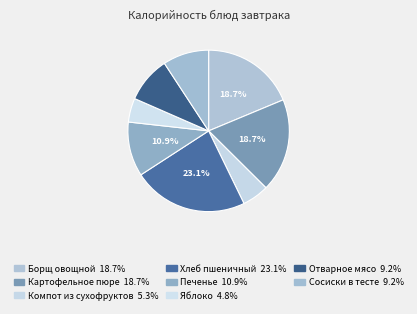

What is the change in value from Картофельное пюре to Сосиски в тесте?

-103.0